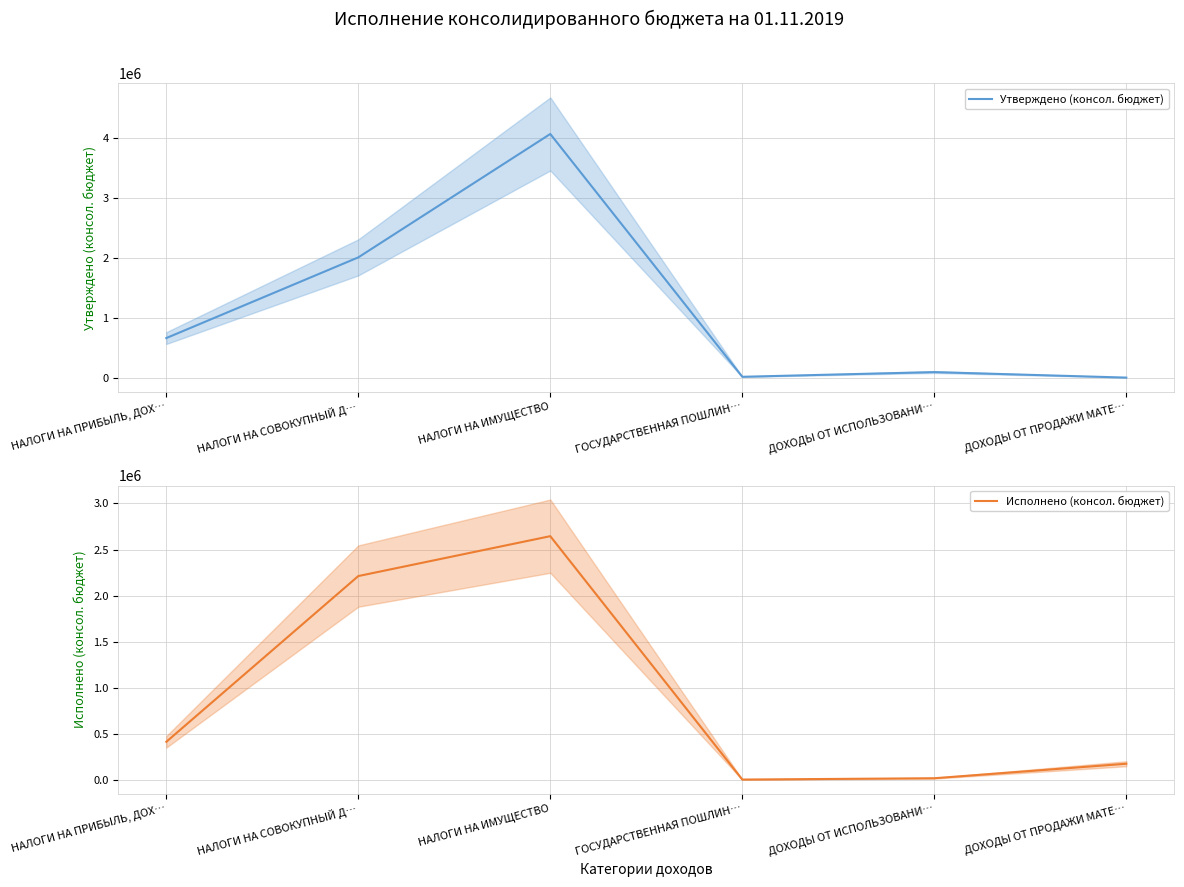

Reading right to left, list all the values displayed in this chart.

Утверждено (консол. бюджет): 0.0	91800.0	13500.0	4067300.0	2007000.0	660000.0
Исполнено (консол. бюджет): 181237.4	24186.0	10000.0	2644406.9	2212622.5	418431.9